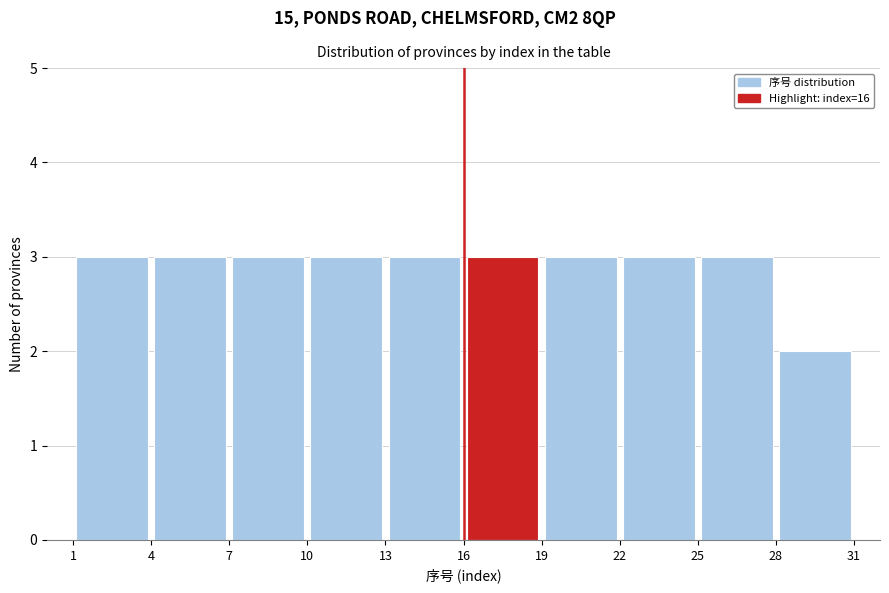

How tall is the bar that spans 7 to 10 on the x-axis? The values are not printed on the chart, so give them approximately, as read against the axis.

3